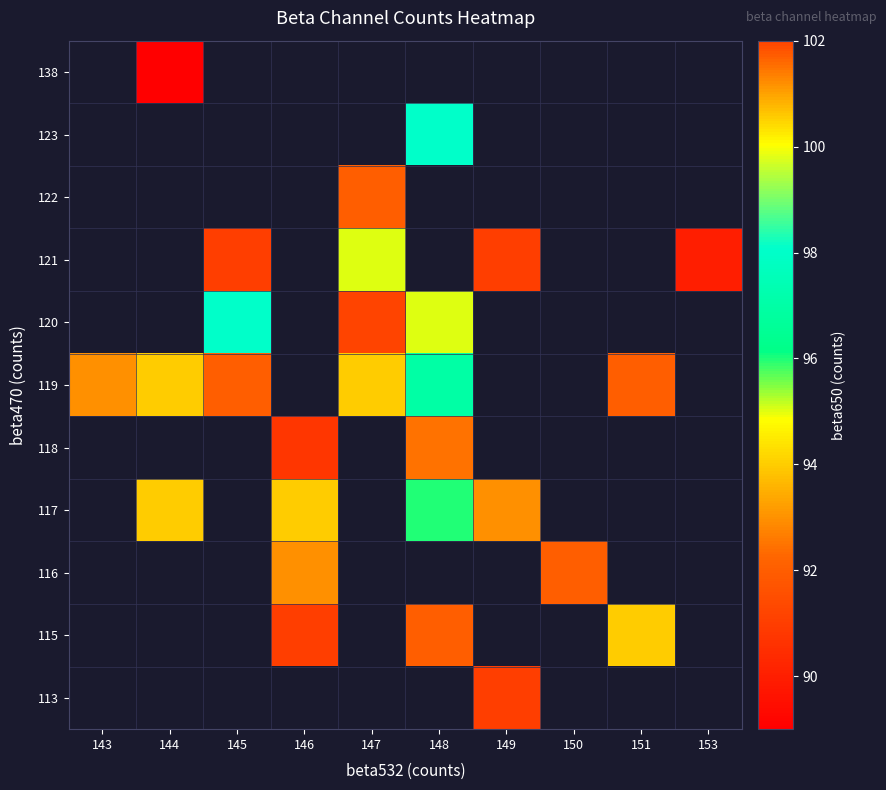

Between 143 and 145, which is larger?

145